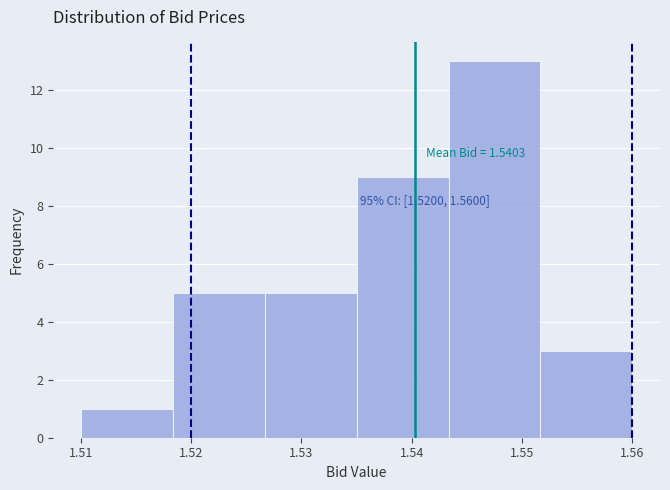

Over which range of the x-axis is the bar tallest?

1.543 to 1.552